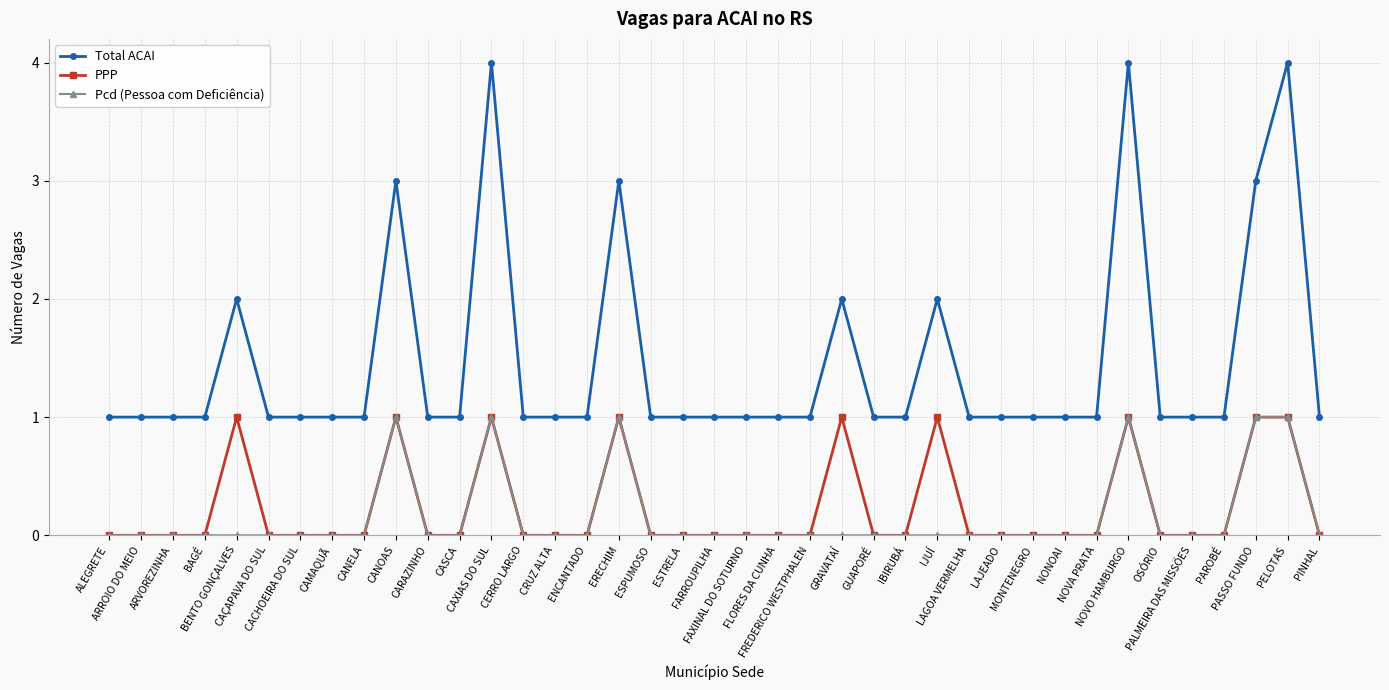

Reading right to left, what are all the values shown in this chart?

Total ACAI: PINHAL=1	PELOTAS=4	PASSO FUNDO=3	PAROBÉ=1	PALMEIRA DAS MISSÕES=1	OSÓRIO=1	NOVO HAMBURGO=4	NOVA PRATA=1	NONOAI=1	MONTENEGRO=1	LAJEADO=1	LAGOA VERMELHA=1	IJUÍ=2	IBIRUBÁ=1	GUAPORÉ=1	GRAVATAÍ=2	FREDERICO WESTPHALEN=1	FLORES DA CUNHA=1	FAXINAL DO SOTURNO=1	FARROUPILHA=1	ESTRELA=1	ESPUMOSO=1	ERECHIM=3	ENCANTADO=1	CRUZ ALTA=1	CERRO LARGO=1	CAXIAS DO SUL=4	CASCA=1	CARAZINHO=1	CANOAS=3	CANELA=1	CAMAQUÃ=1	CACHOEIRA DO SUL=1	CAÇAPAVA DO SUL=1	BENTO GONÇALVES=2	BAGÉ=1	ARVOREZINHA=1	ARROIO DO MEIO=1	ALEGRETE=1
PPP: PINHAL=0	PELOTAS=1	PASSO FUNDO=1	PAROBÉ=0	PALMEIRA DAS MISSÕES=0	OSÓRIO=0	NOVO HAMBURGO=1	NOVA PRATA=0	NONOAI=0	MONTENEGRO=0	LAJEADO=0	LAGOA VERMELHA=0	IJUÍ=1	IBIRUBÁ=0	GUAPORÉ=0	GRAVATAÍ=1	FREDERICO WESTPHALEN=0	FLORES DA CUNHA=0	FAXINAL DO SOTURNO=0	FARROUPILHA=0	ESTRELA=0	ESPUMOSO=0	ERECHIM=1	ENCANTADO=0	CRUZ ALTA=0	CERRO LARGO=0	CAXIAS DO SUL=1	CASCA=0	CARAZINHO=0	CANOAS=1	CANELA=0	CAMAQUÃ=0	CACHOEIRA DO SUL=0	CAÇAPAVA DO SUL=0	BENTO GONÇALVES=1	BAGÉ=0	ARVOREZINHA=0	ARROIO DO MEIO=0	ALEGRETE=0
Pcd (Pessoa com Deficiência): PINHAL=0	PELOTAS=1	PASSO FUNDO=1	PAROBÉ=0	PALMEIRA DAS MISSÕES=0	OSÓRIO=0	NOVO HAMBURGO=1	NOVA PRATA=0	NONOAI=0	MONTENEGRO=0	LAJEADO=0	LAGOA VERMELHA=0	IJUÍ=0	IBIRUBÁ=0	GUAPORÉ=0	GRAVATAÍ=0	FREDERICO WESTPHALEN=0	FLORES DA CUNHA=0	FAXINAL DO SOTURNO=0	FARROUPILHA=0	ESTRELA=0	ESPUMOSO=0	ERECHIM=1	ENCANTADO=0	CRUZ ALTA=0	CERRO LARGO=0	CAXIAS DO SUL=1	CASCA=0	CARAZINHO=0	CANOAS=1	CANELA=0	CAMAQUÃ=0	CACHOEIRA DO SUL=0	CAÇAPAVA DO SUL=0	BENTO GONÇALVES=0	BAGÉ=0	ARVOREZINHA=0	ARROIO DO MEIO=0	ALEGRETE=0